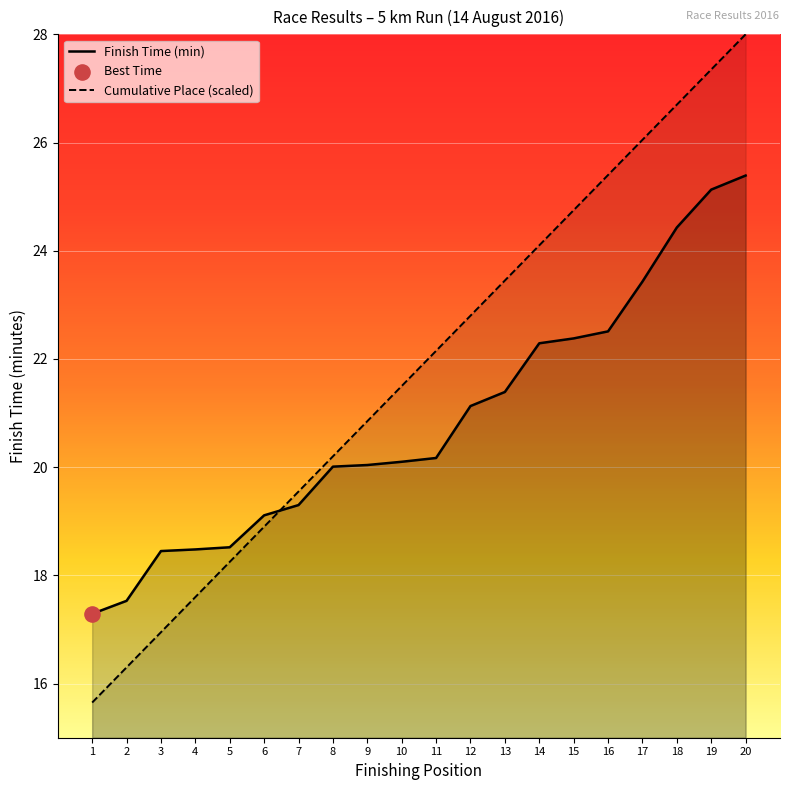

Which series contains the highest Y value?

Place